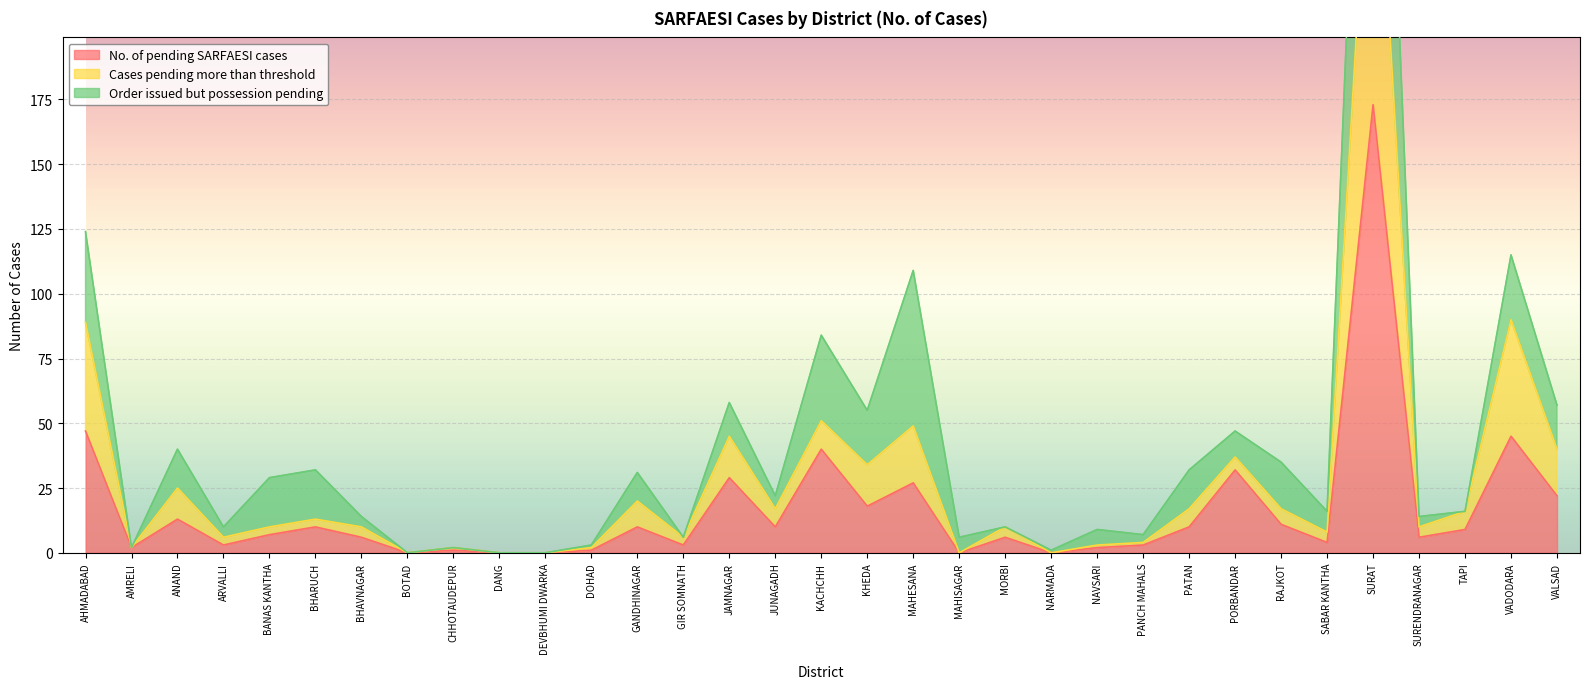

The value of No. of pending SARFAESI cases at JUNAGADH is 10. True or false?

True